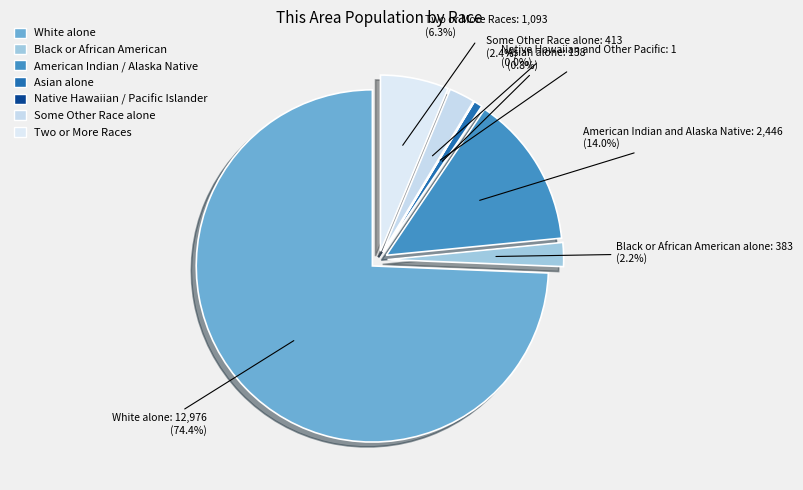

To the nearest percent, what percentage of the pie is Asian alone?

1%